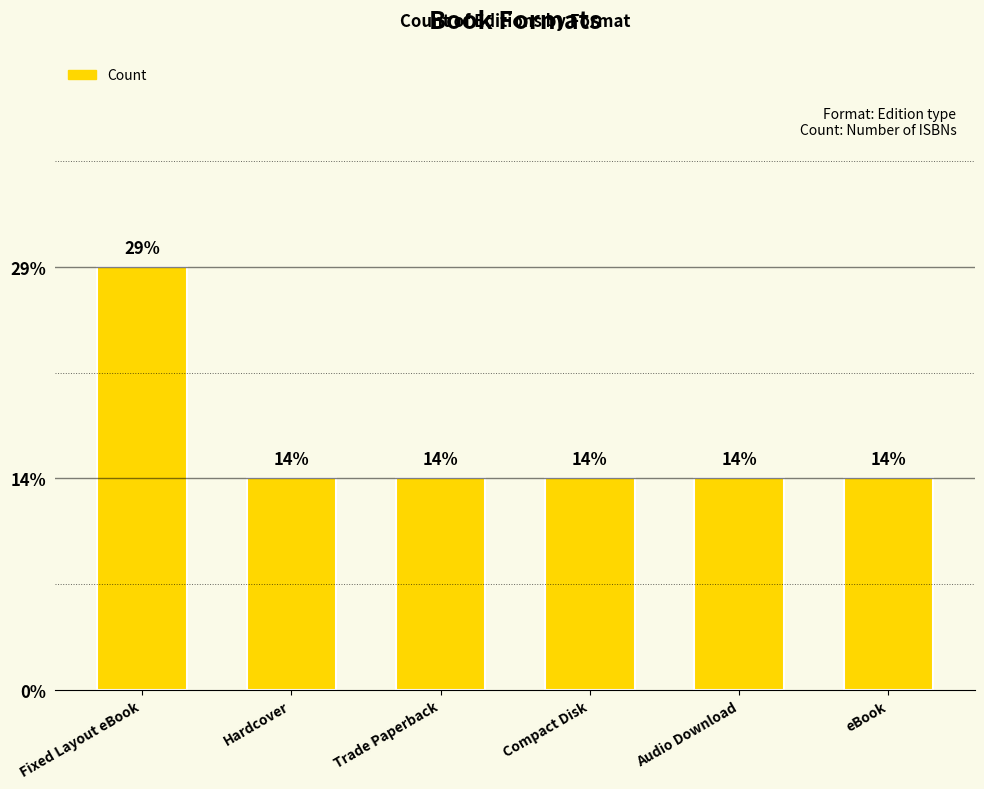

Between Hardcover and Fixed Layout eBook, which is larger?

Fixed Layout eBook